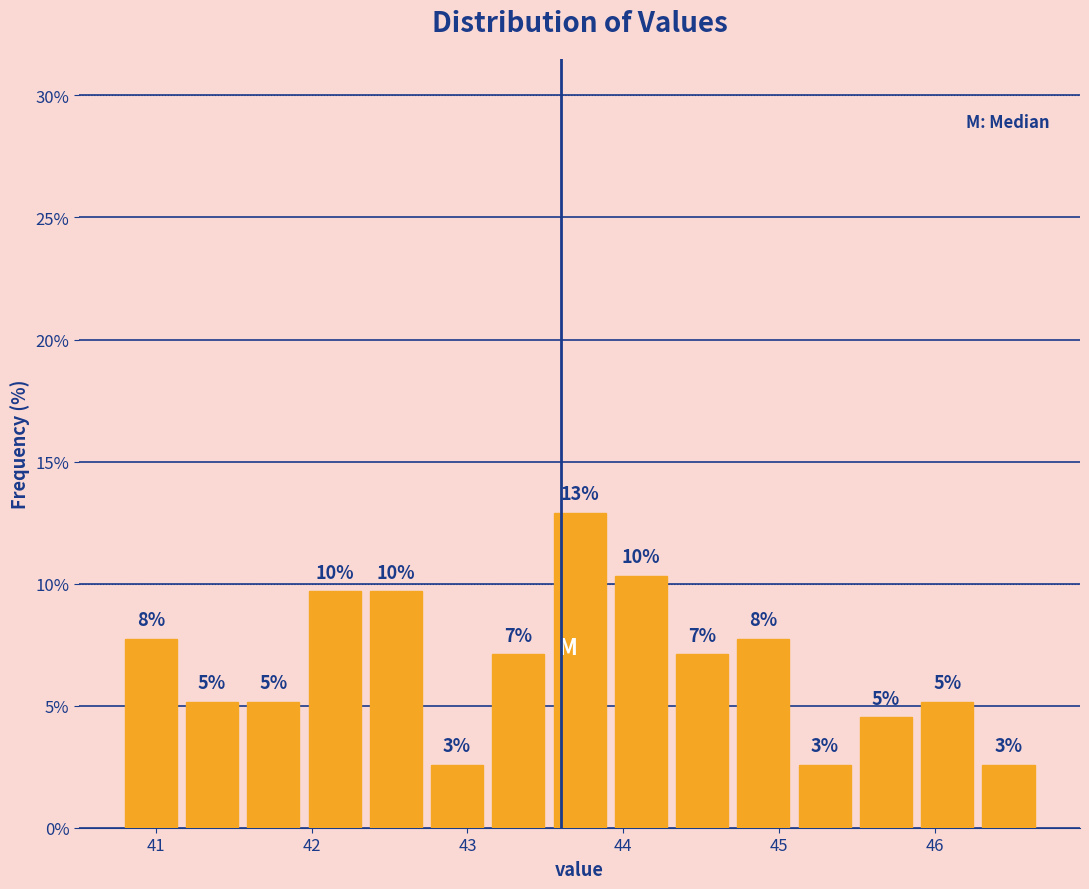

Read against the x-axis, roughly where is the centre of the tallest bar?

43.7